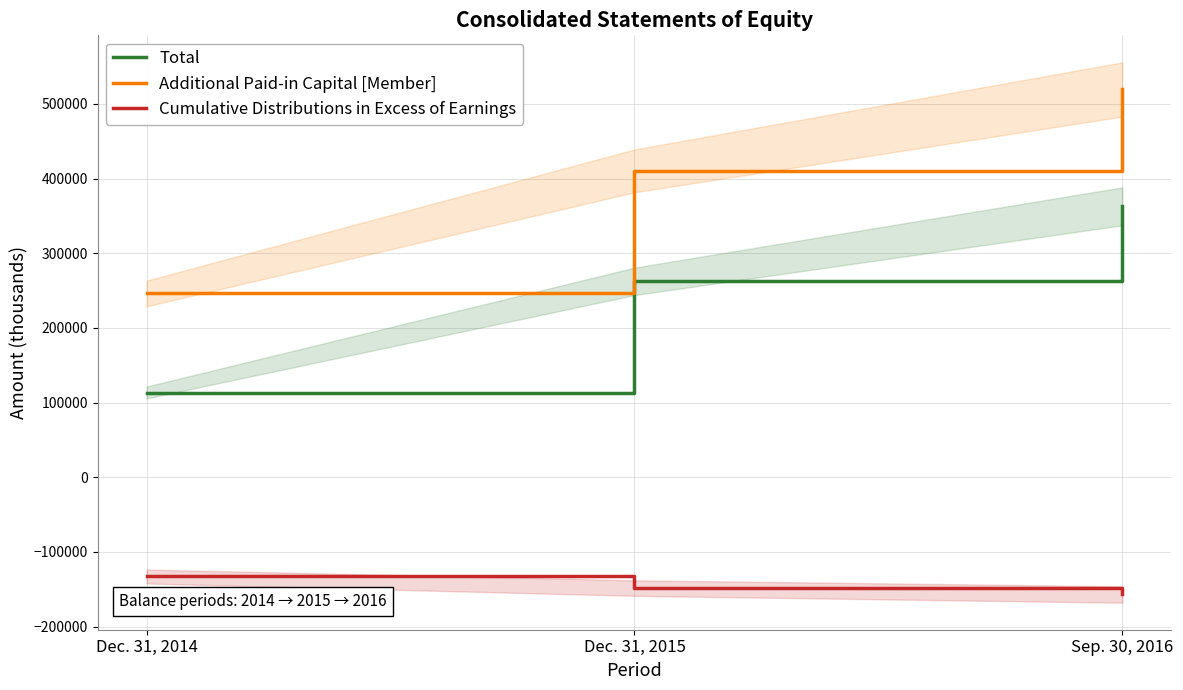

Rank the series by their average value, from highest to lowest.

Additional Paid-in Capital [Member], Total, Cumulative Distributions in Excess of Earnings